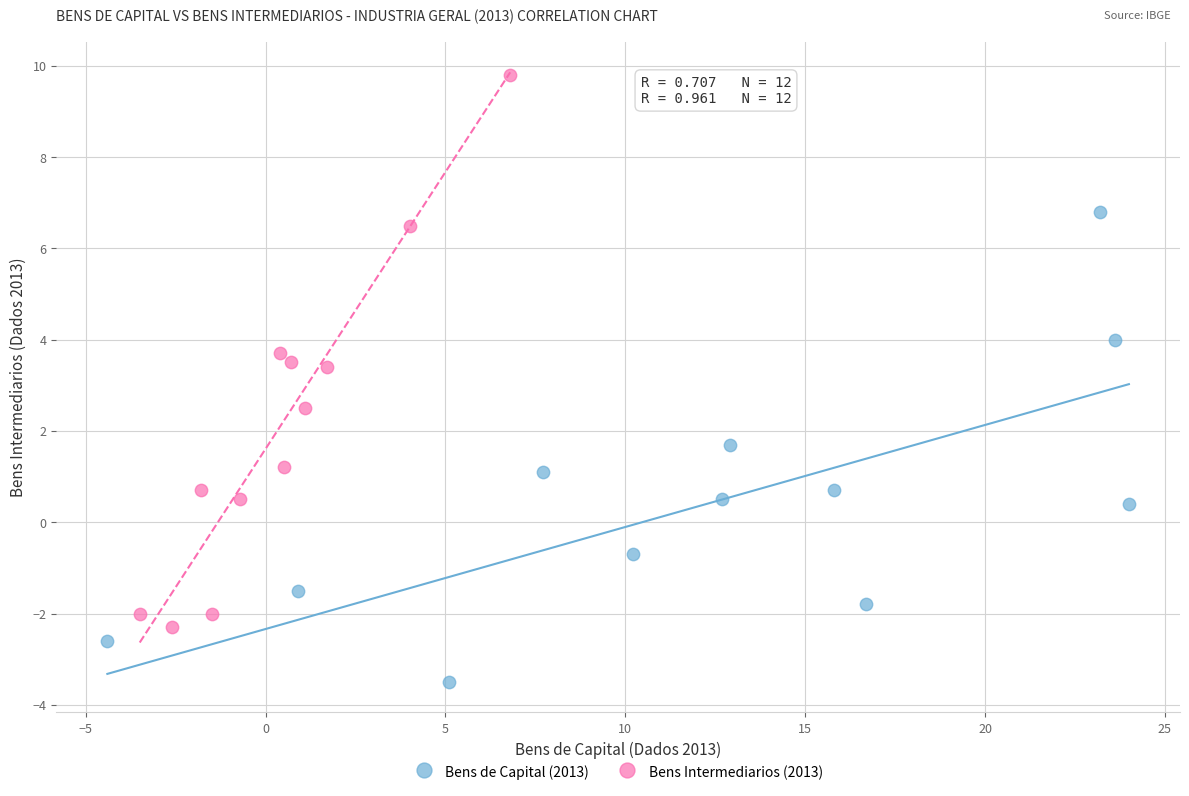

Which series contains the highest Y value?

Bens Intermediarios (2013)